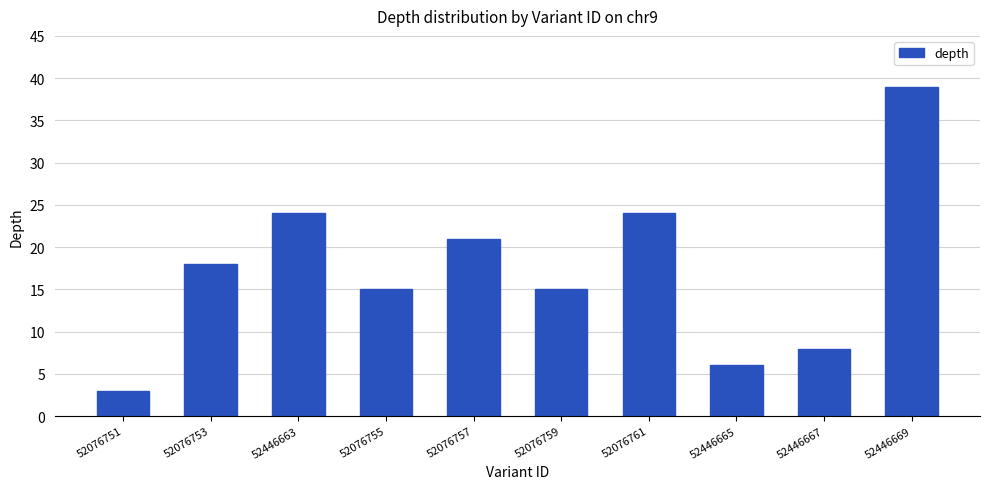

What is the greatest value displayed?

39